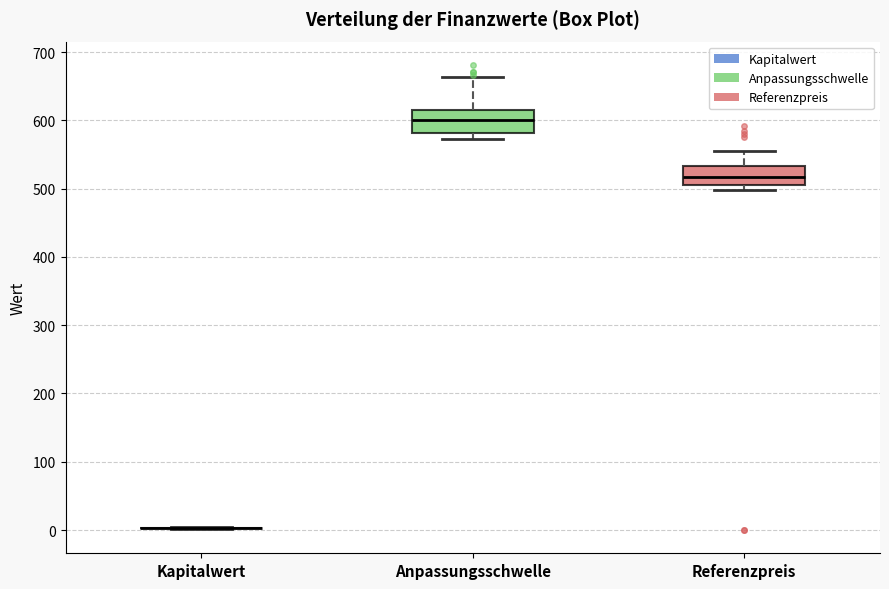

Reading left to right, transcribe this box plot: for each box, give where its median line is, the range the box spans, and where its two whiskers end, as read against the y-axis. The values are not printed on the chart, so give them approximately, as read against the axis.

Kapitalwert: box collapsed to a line at 0, whiskers 0 to 0
Anpassungsschwelle: median 600, box 580 to 610, whiskers 570 to 660
Referenzpreis: median 520, box 510 to 530, whiskers 500 to 550